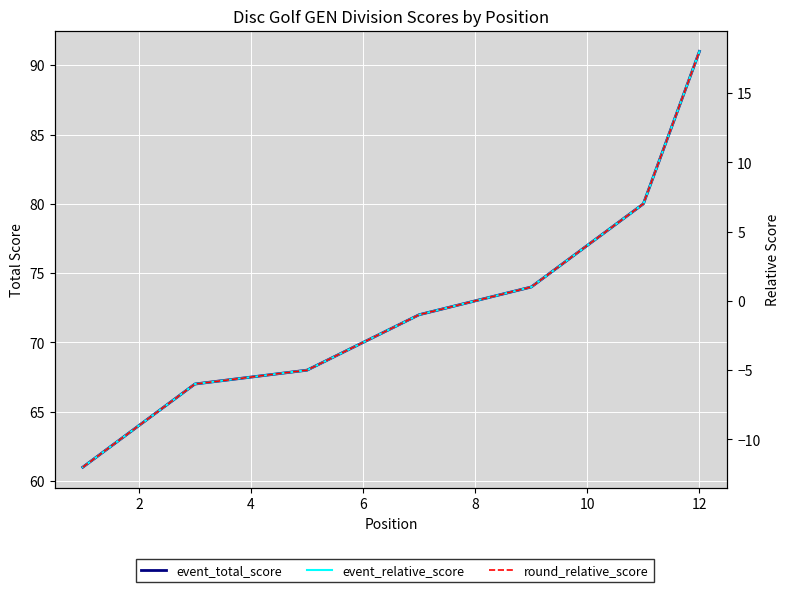

At how many categories does at least one series exceed -3?

12